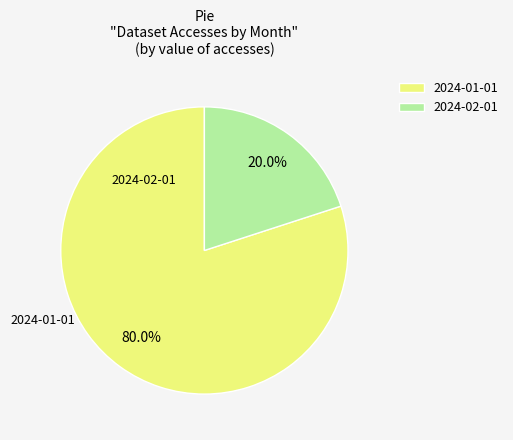

What is the change in value from 2024-01-01 to 2024-02-01?

-12